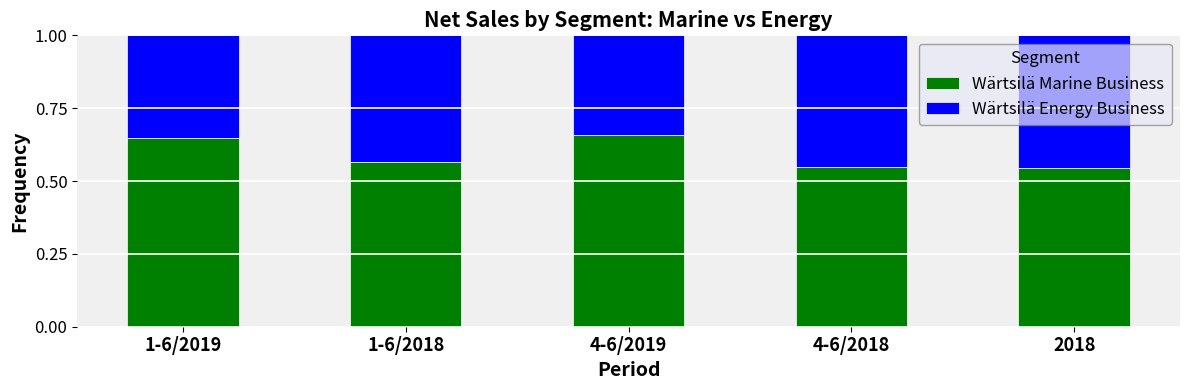

Is it true that Wärtsilä Marine Business equals 0.2 at 4-6/2018?

False